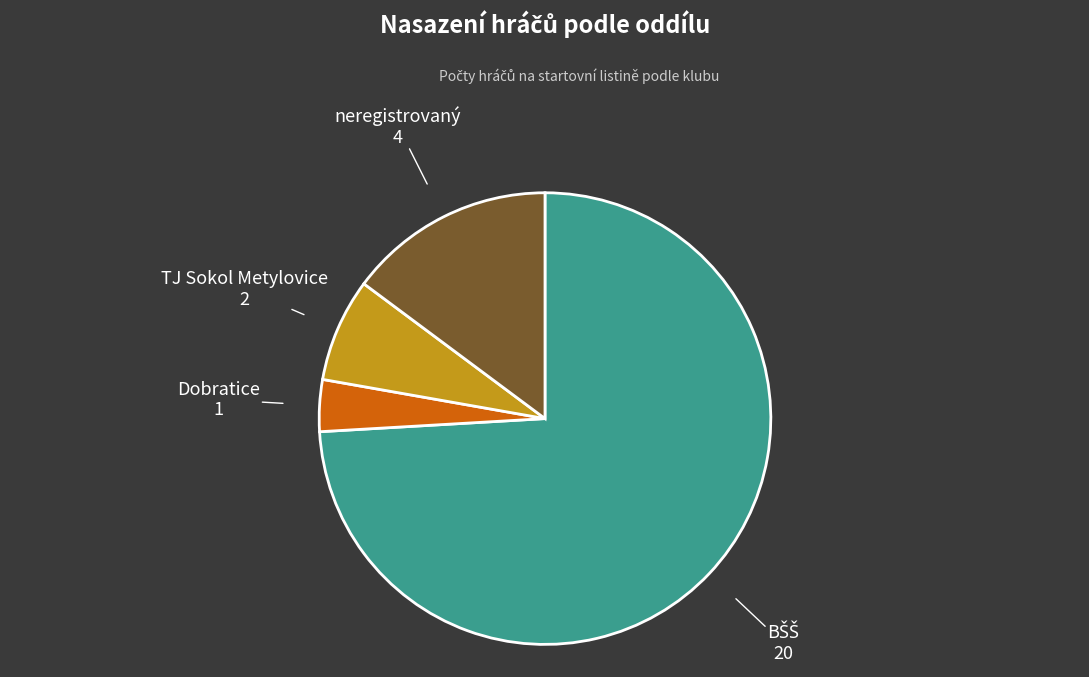

Is it true that Dobratice is 4% of the pie?

True